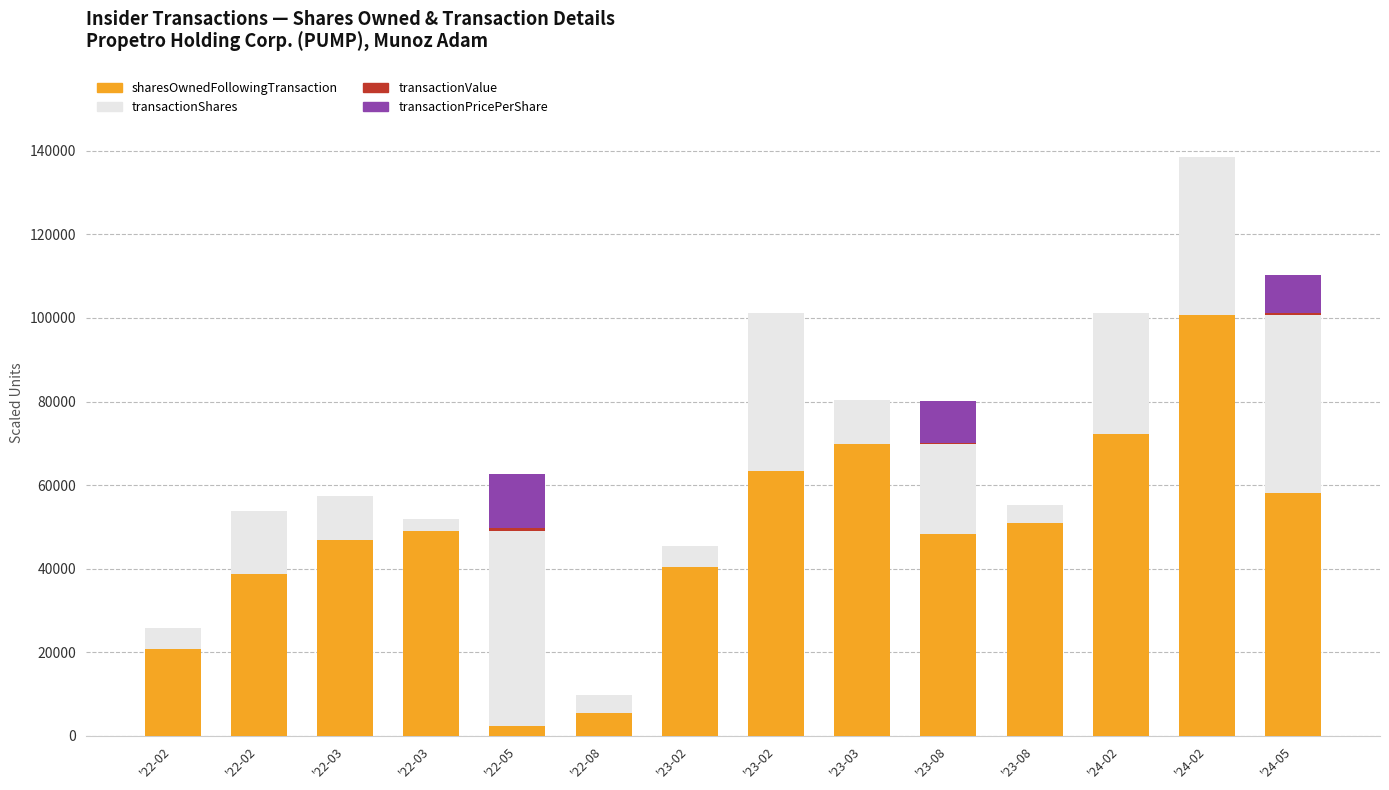

Does the chart contain stacked bars?

Yes